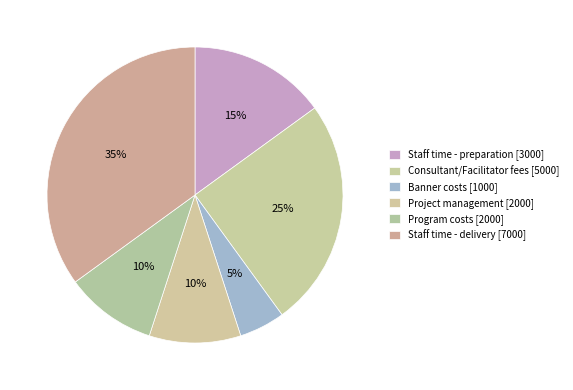

Is there any slice that represents more than half of the pie?

No